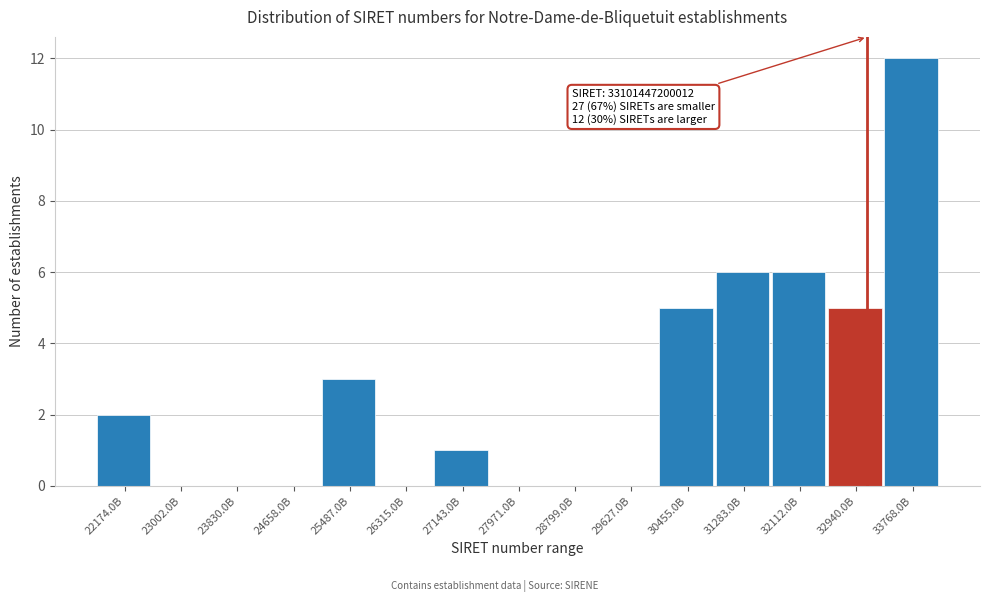

Reading right to left, list all the values displayed in this chart.

33768.0B=12	32940.0B=5	32112.0B=6	31283.0B=6	30455.0B=5	29627.0B=0	28799.0B=0	27971.0B=0	27143.0B=1	26315.0B=0	25487.0B=3	24658.0B=0	23830.0B=0	23002.0B=0	22174.0B=2